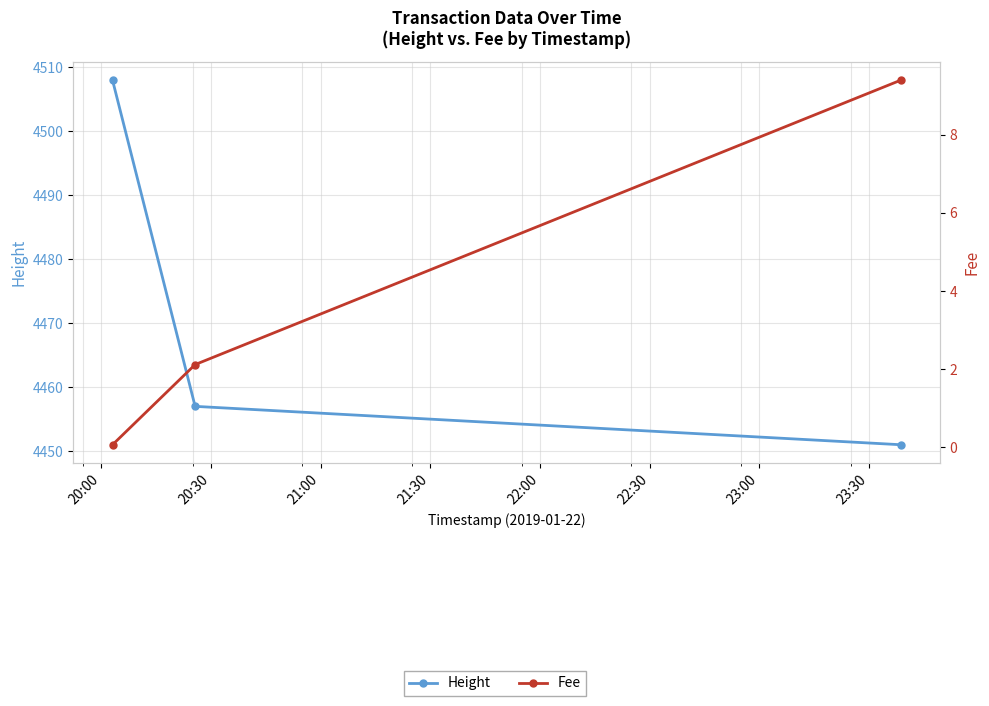

At how many categories does at least one series exceed 1294?

3